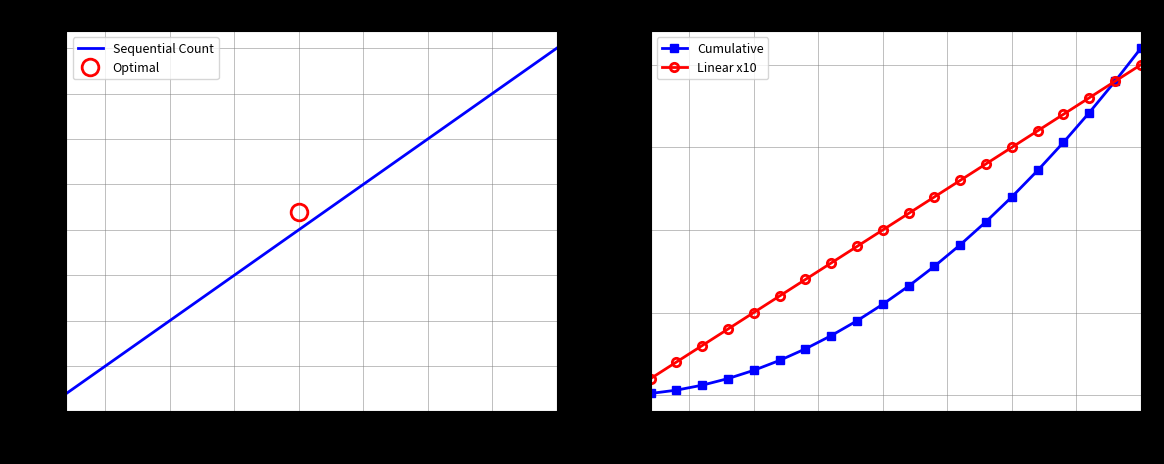

What are all the series names shown in the legend?

Sequential Count, Cumulative, Linear x10